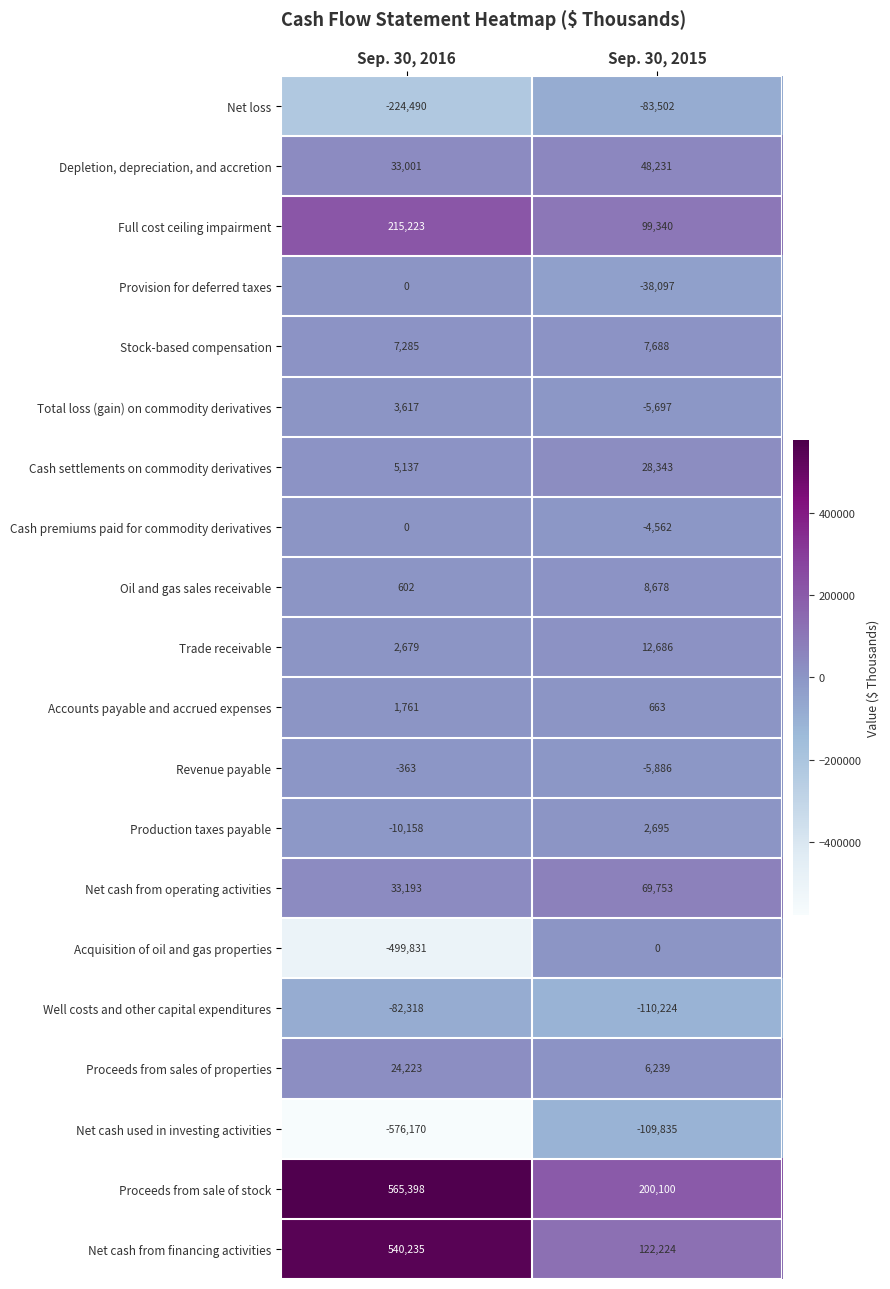

What is the difference between the maximum and minimum values in the Well costs and other capital expenditures series?

27906